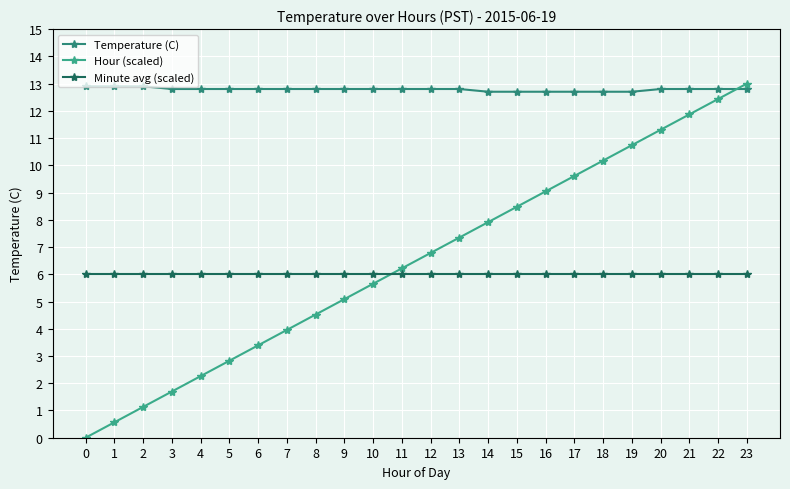

What are all the series names shown in the legend?

Temperature (C), Hour (scaled), Minute avg (scaled)